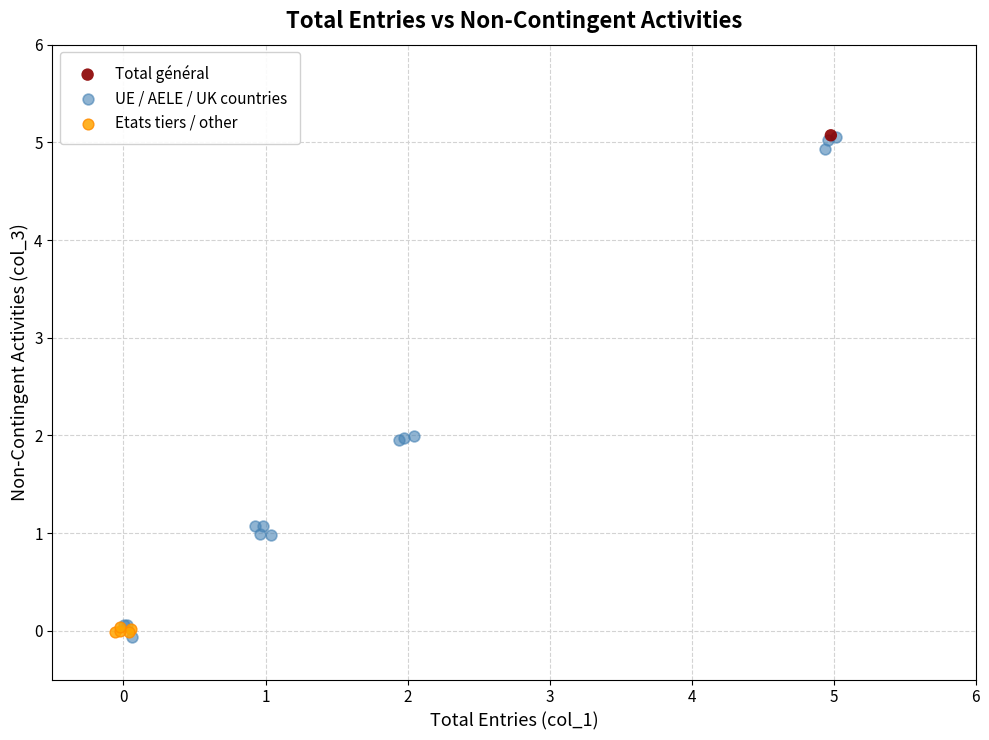

What are all the series names shown in the legend?

Total général, UE / AELE / UK countries, Etats tiers / other